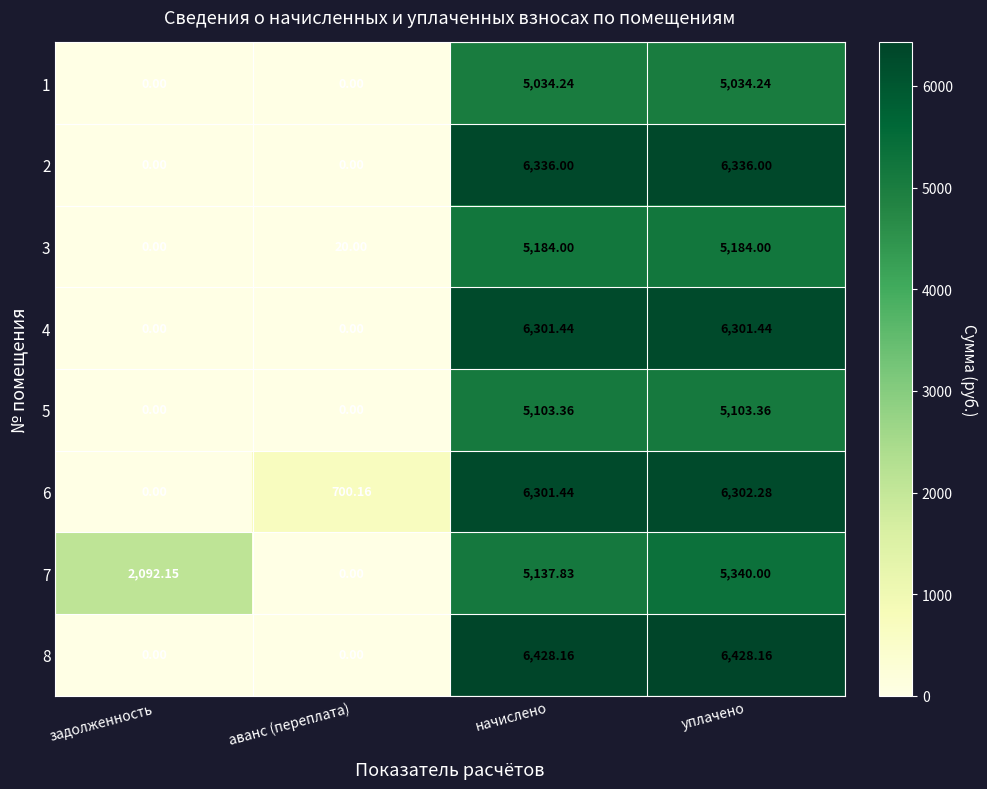

At which category is the sum across all series the highest?

уплачено